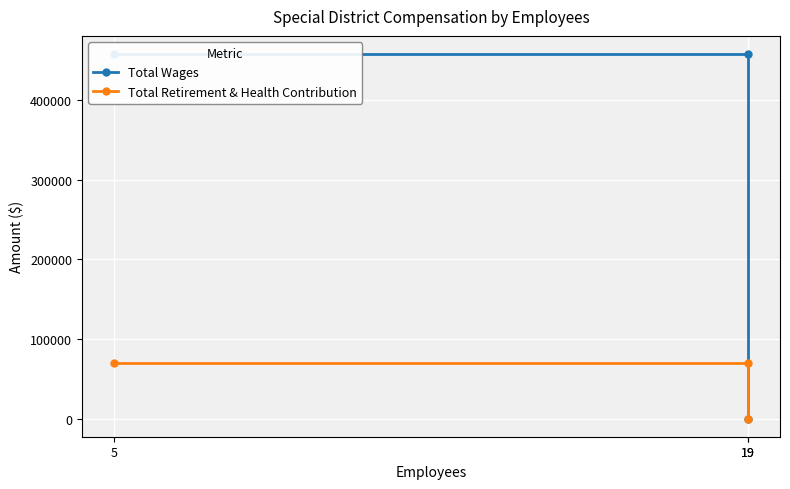

Is this an area chart (filled region under the line)?

No